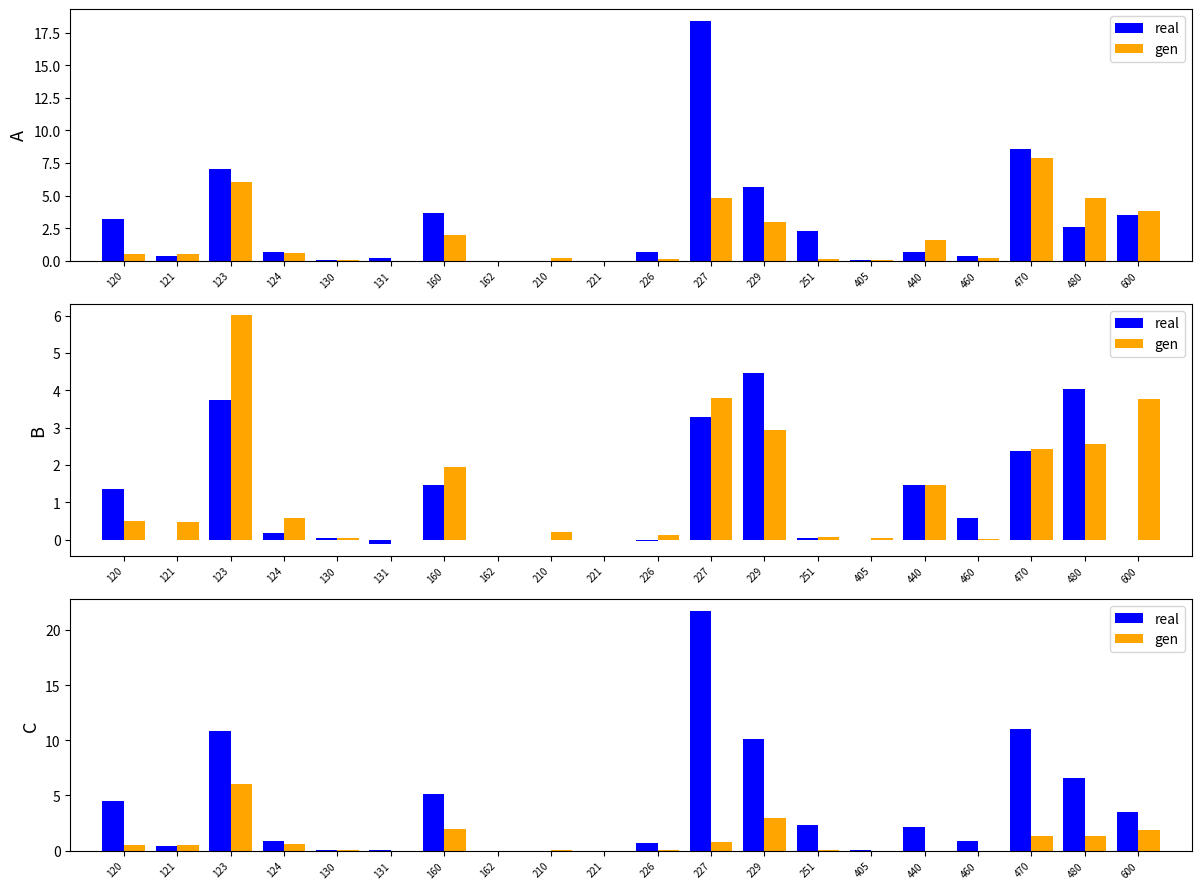

How many categories are shown in the chart?

20